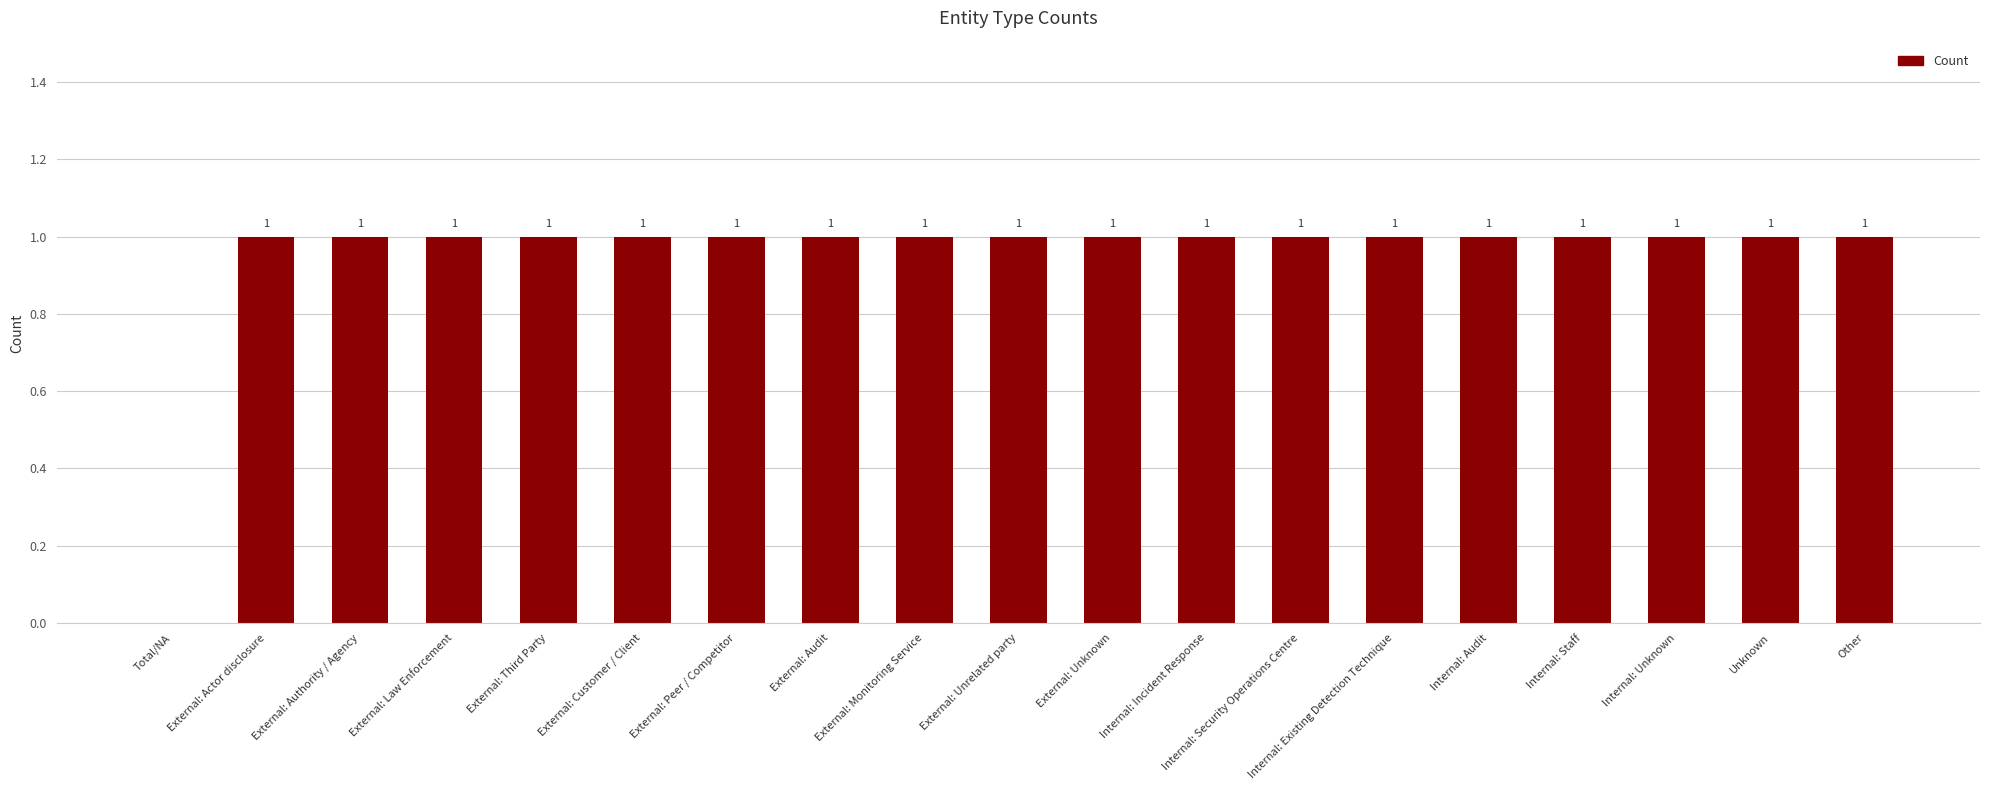

How many values are between 1 and 2?

18